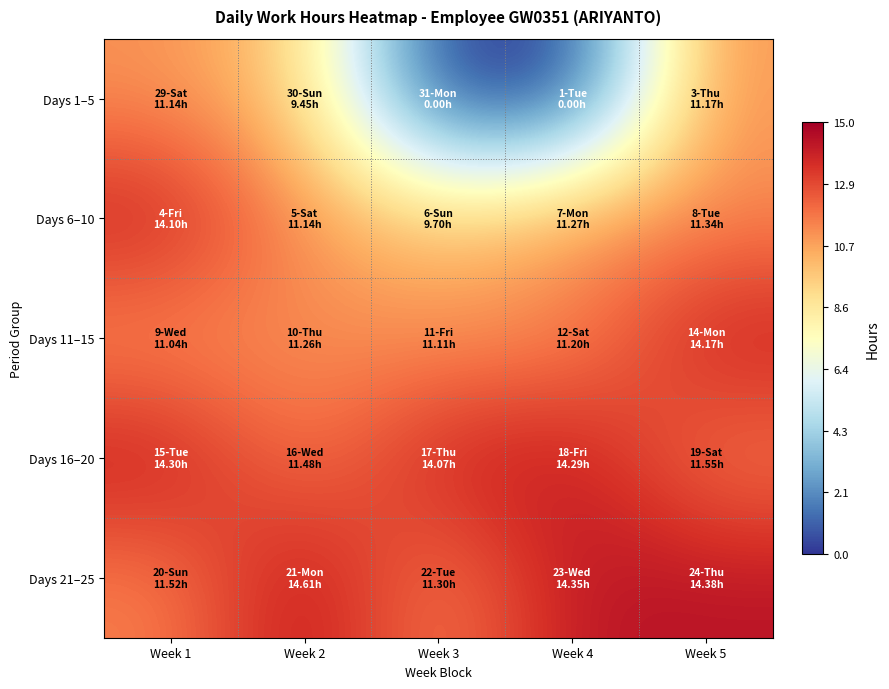

At which category does the chart reach its minimum across all series?

Week 3